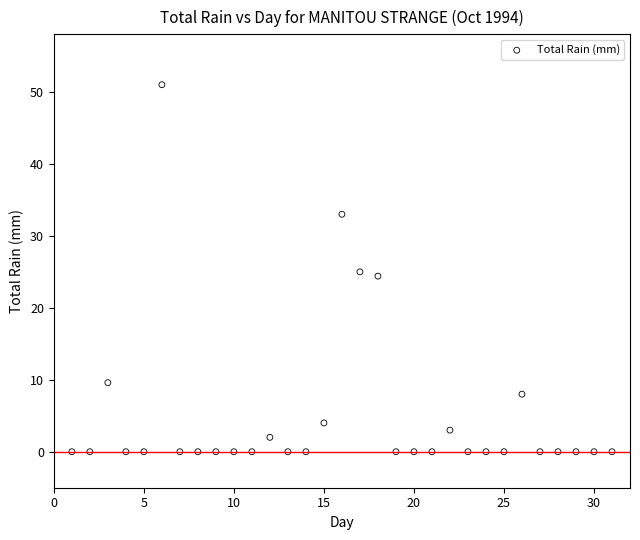

What is the range of X values (max minus min)?

30.0